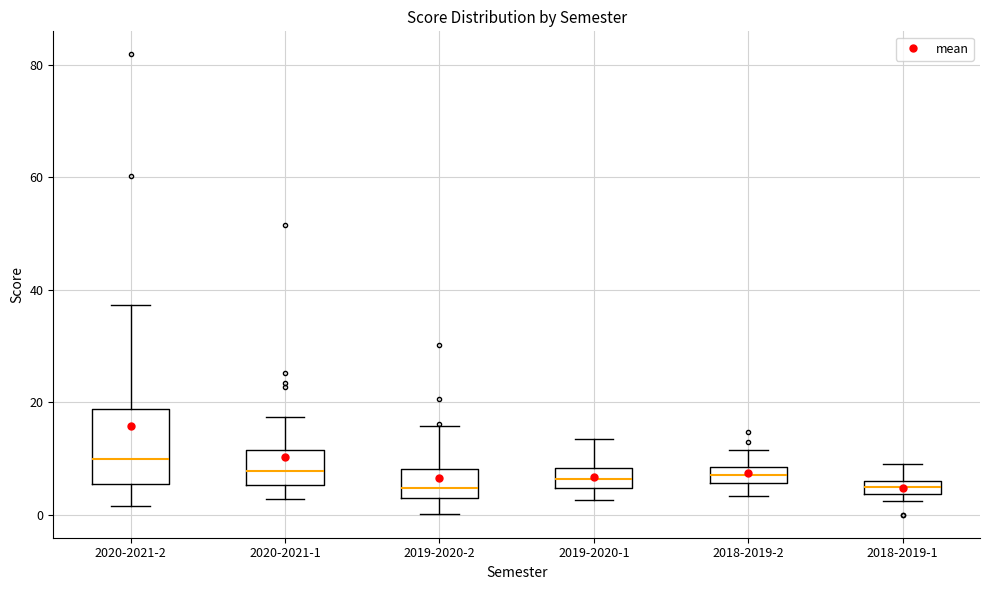

Where is the lower edge of the box for 2018-2019-2 on the y-axis? The values are not printed on the chart, so give them approximately, as read against the axis.

6